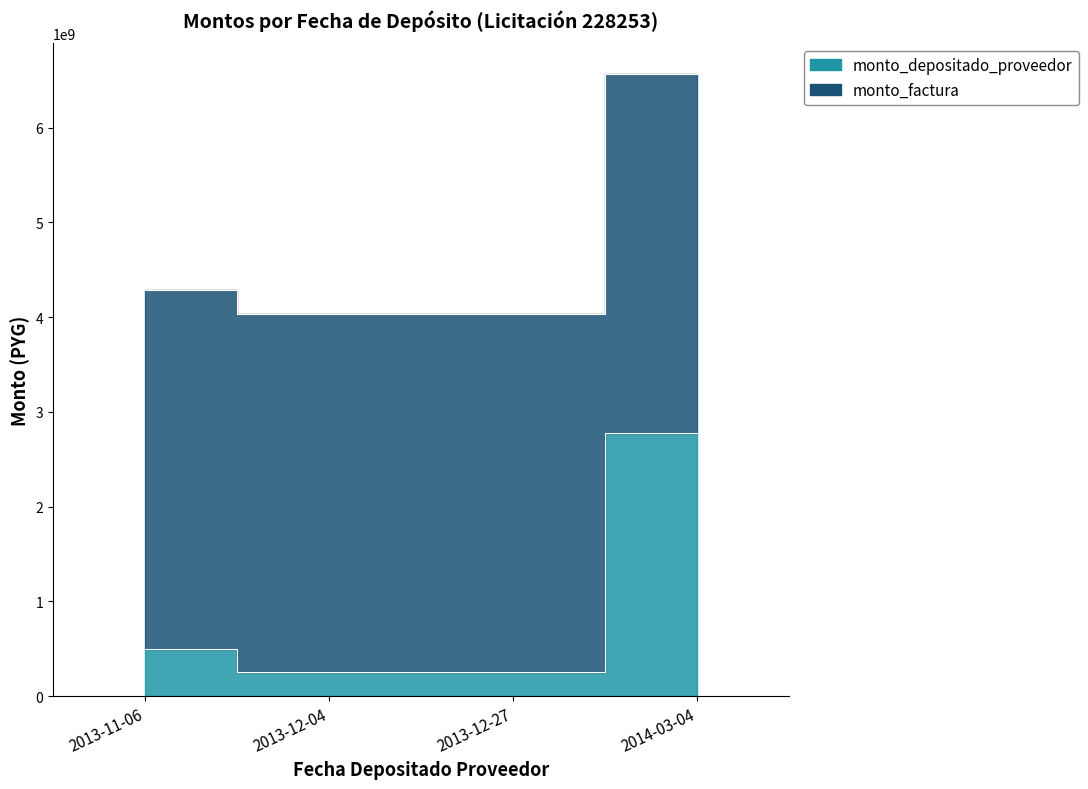

Count the number of values greater than 498181818.

1